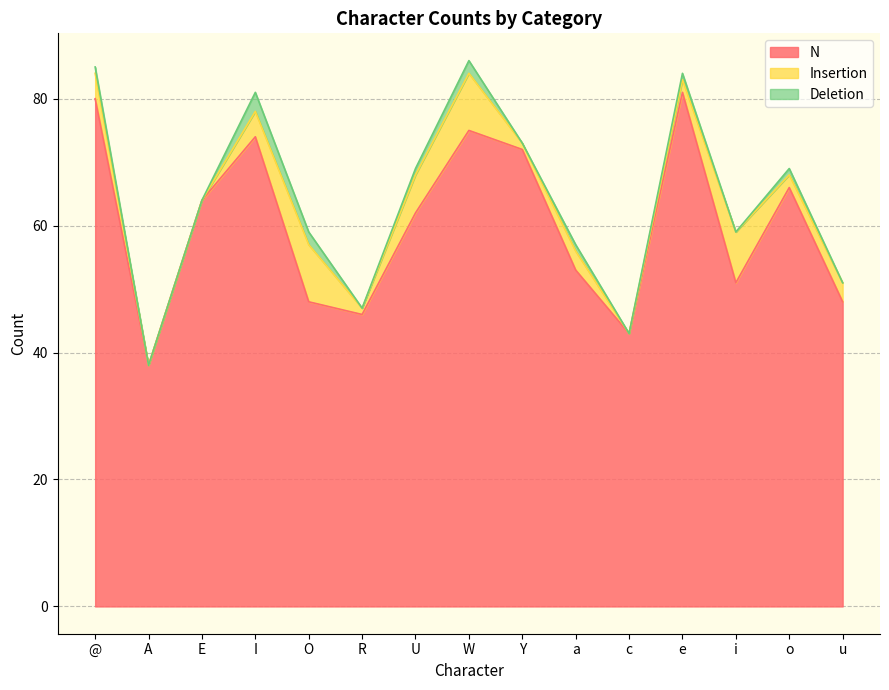

List the labels in order of Insertion value, largest first.

O, W, i, U, @, I, a, u, e, o, R, Y, A, E, c